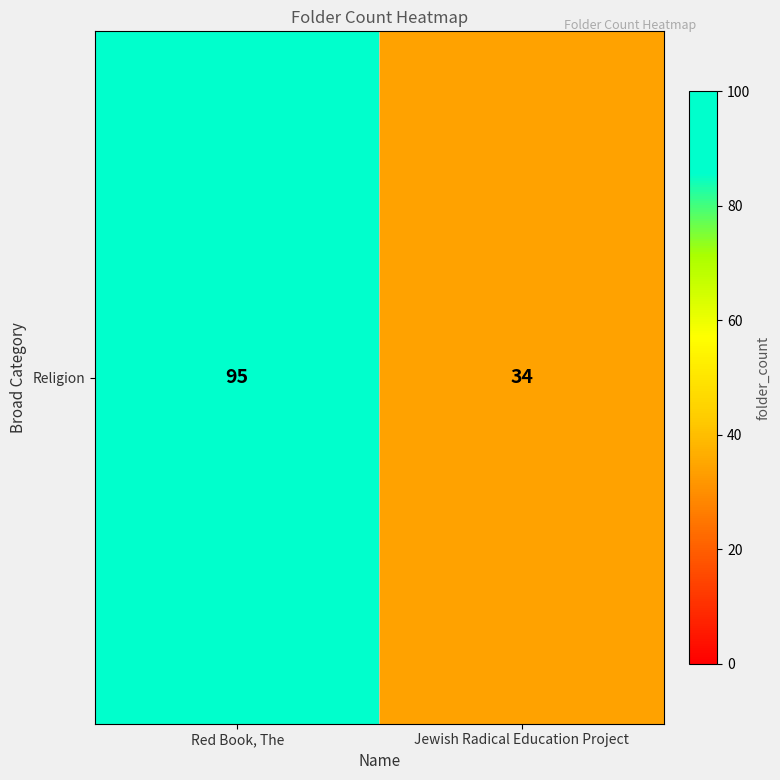

What is the smallest value displayed?

34